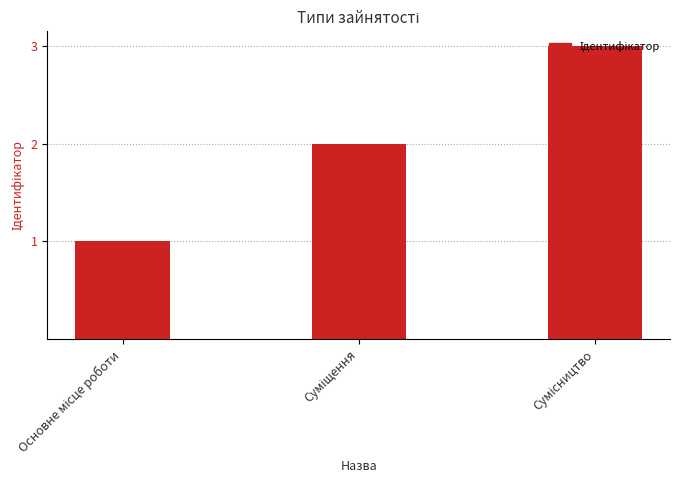

What is the sum of all values?

6